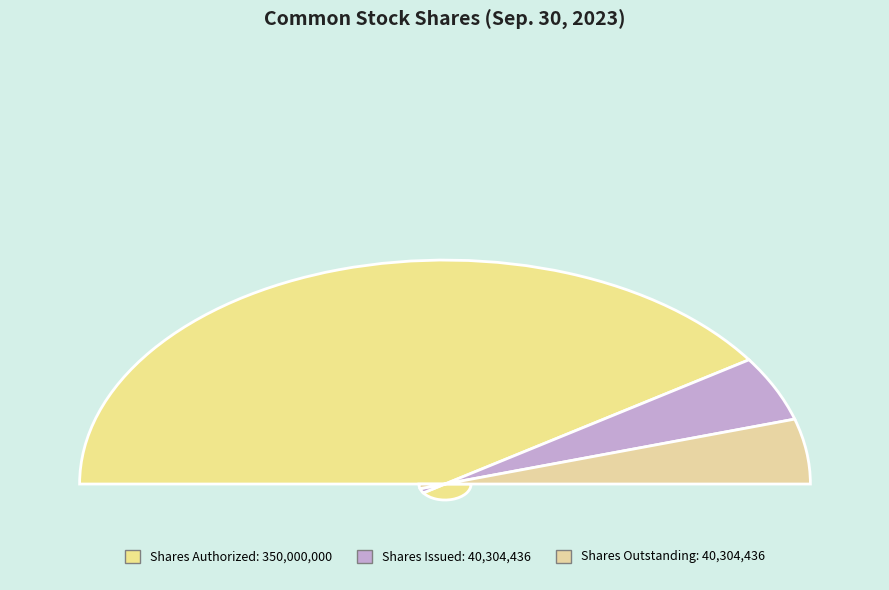

What percentage is the Common stock, shares outstanding slice, to the nearest percent?

9%